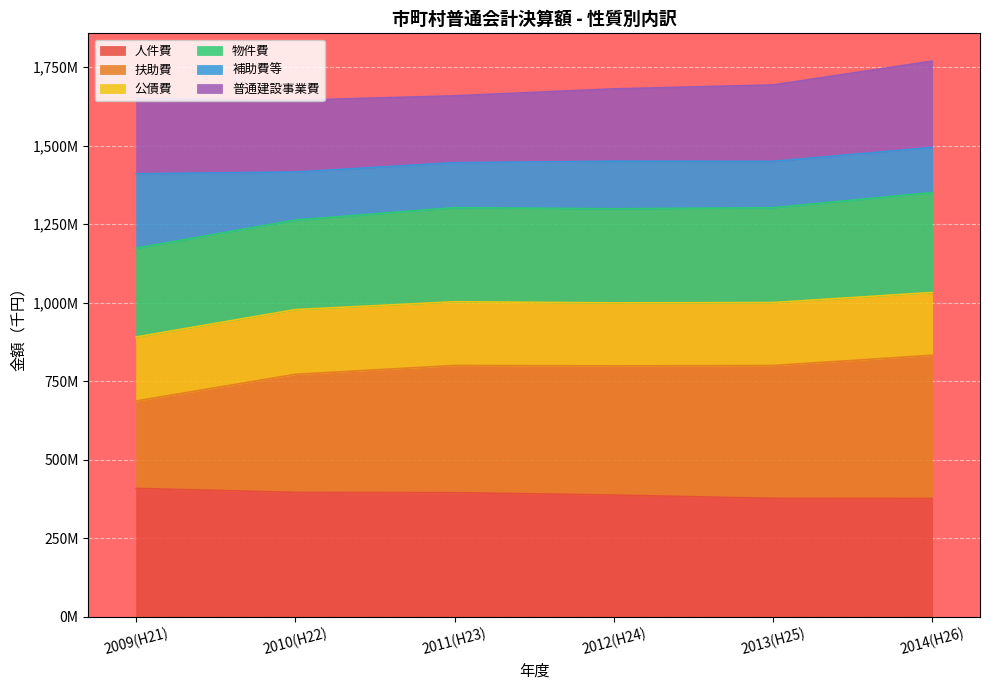

How many data points in 人件費 are above 394860420?

2